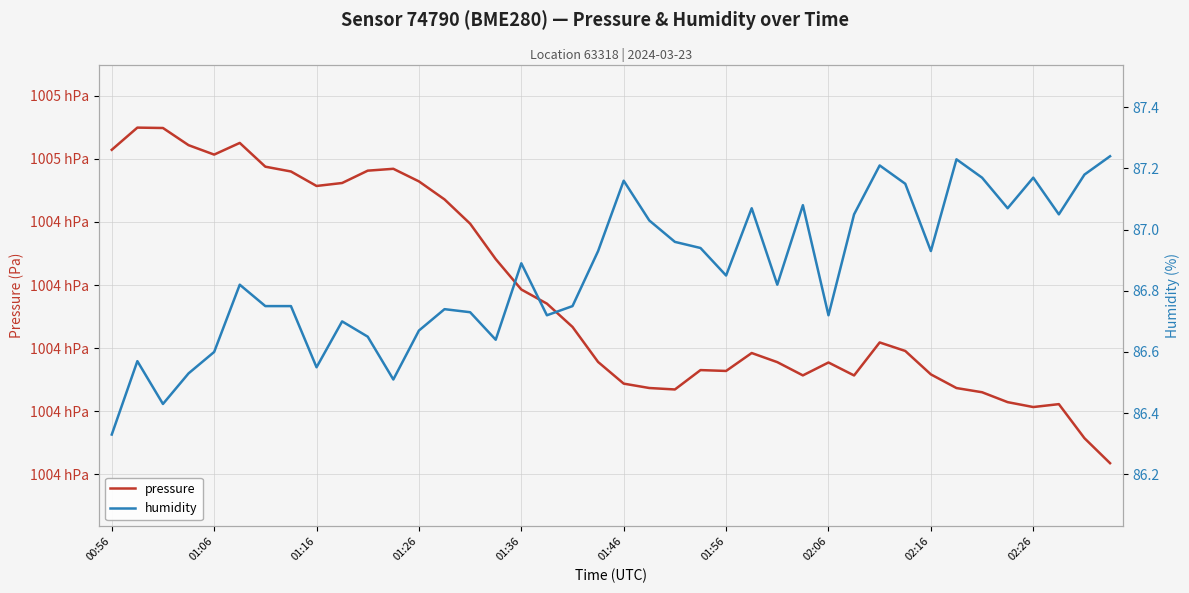

What is the lowest value of the humidity series?

86.3